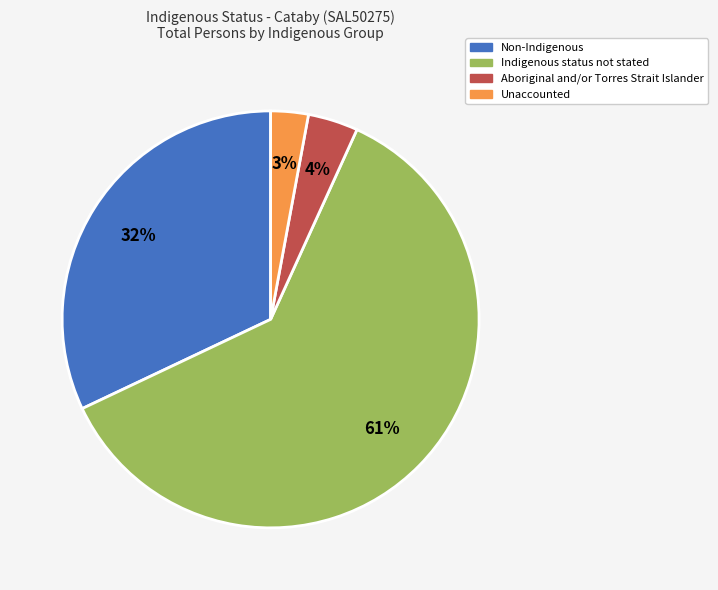

To the nearest percent, what is the difference between the largest and smallest slice percentages?

58%